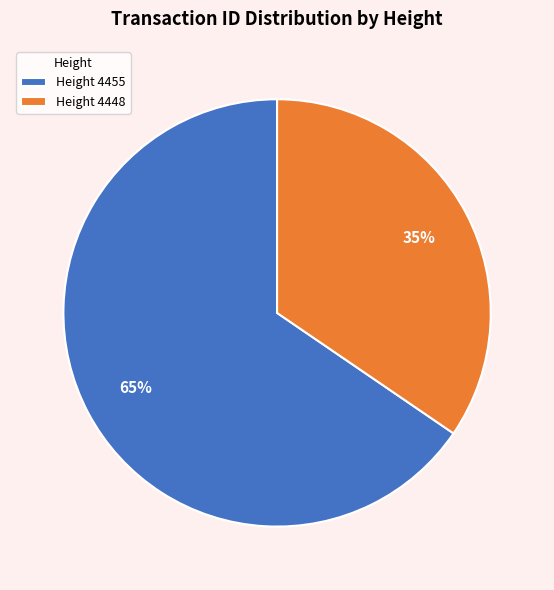

To the nearest percent, what is the average slice percentage?

50%